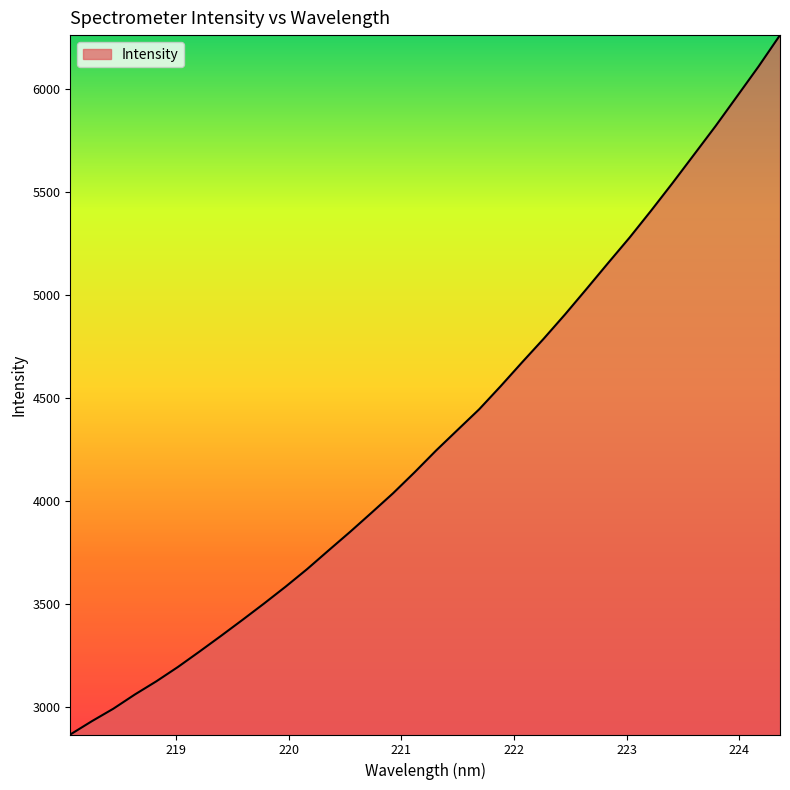

What is the smallest value displayed?

2864.3